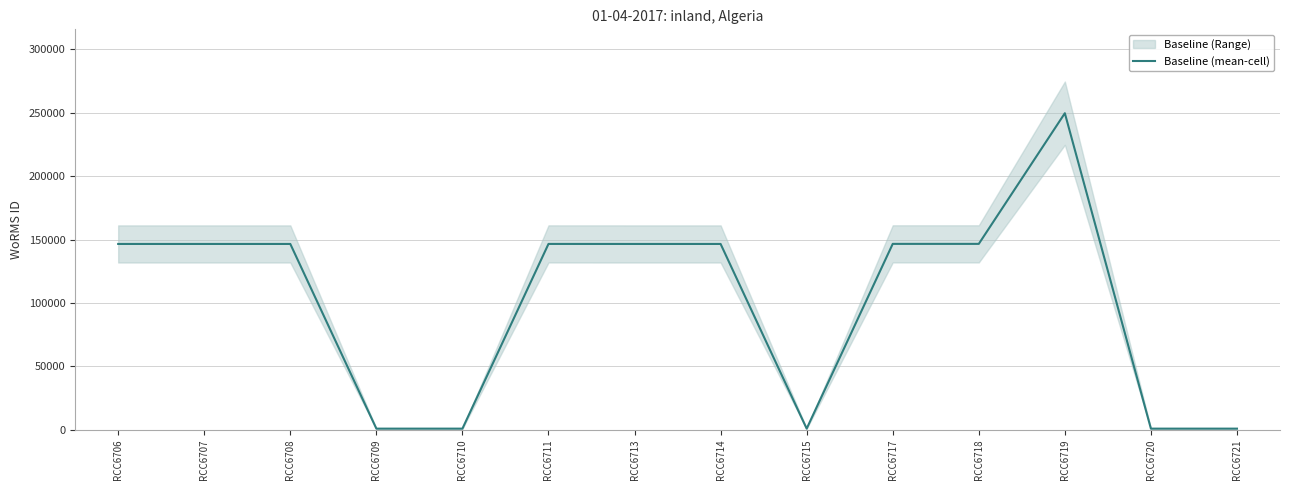

At which category does the chart reach its minimum across all series?

RCC6709